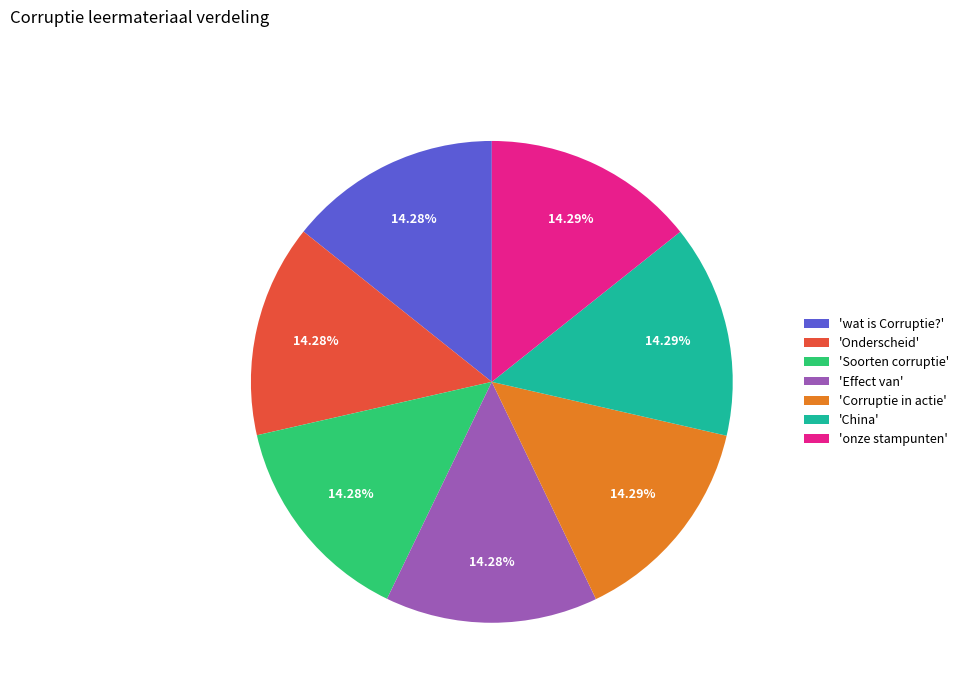

Does 'Onderscheid' represent more than half of the total?

No